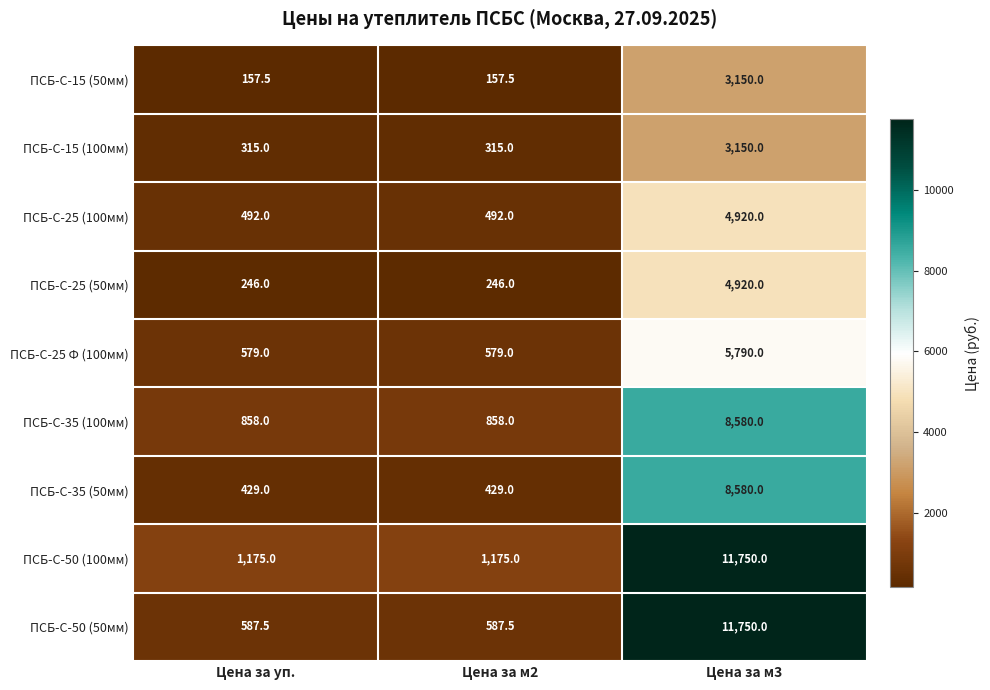

What is the difference between the highest and lowest values at Цена за м2?

1017.5